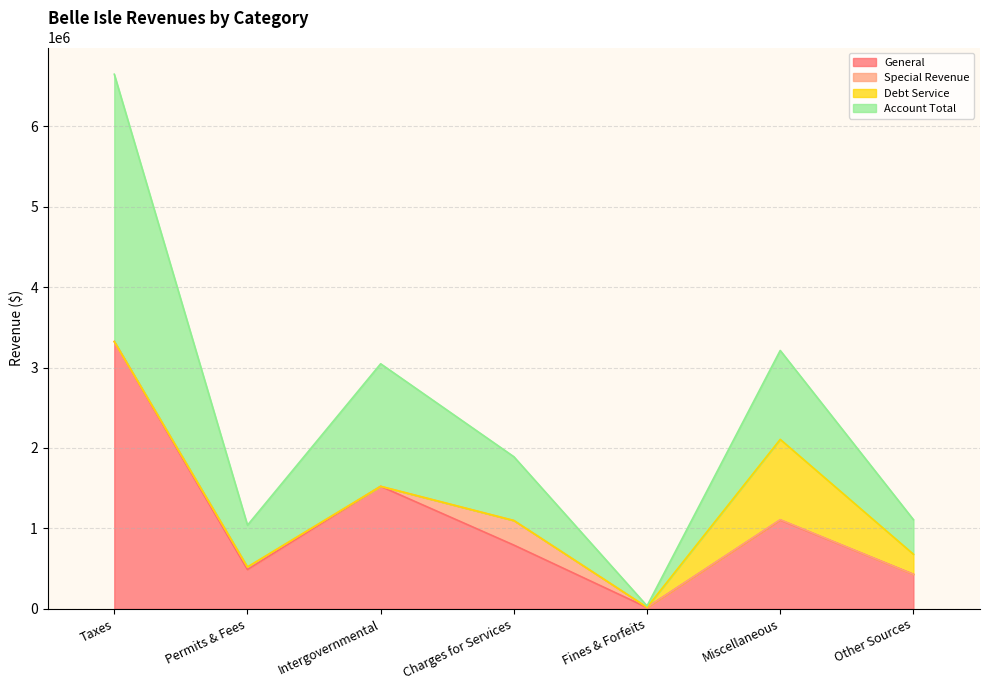

Which series has the largest total across all categories?

Account Total